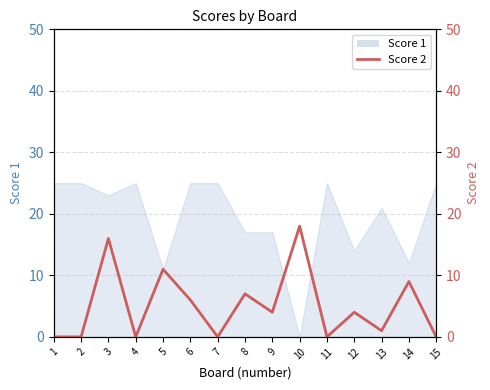

How many interior local valleys (lower than both neighbors) does the data have?

5